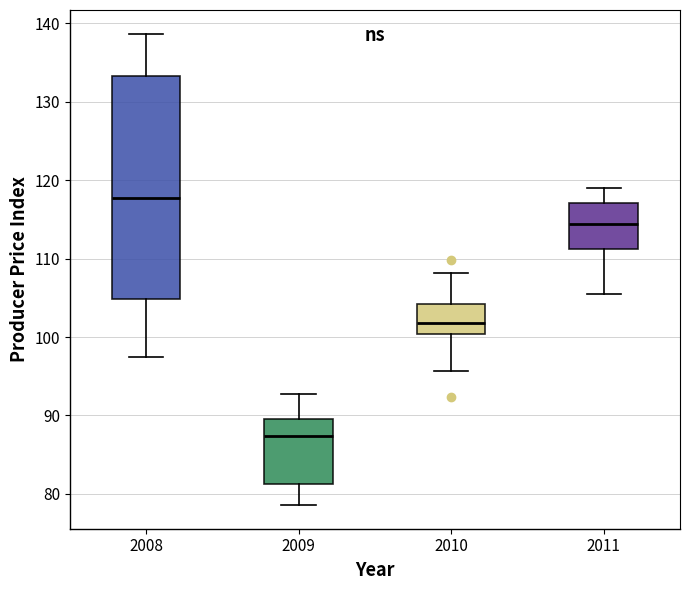

Which box is the tallest, from its lower edge to its upper edge?

2008